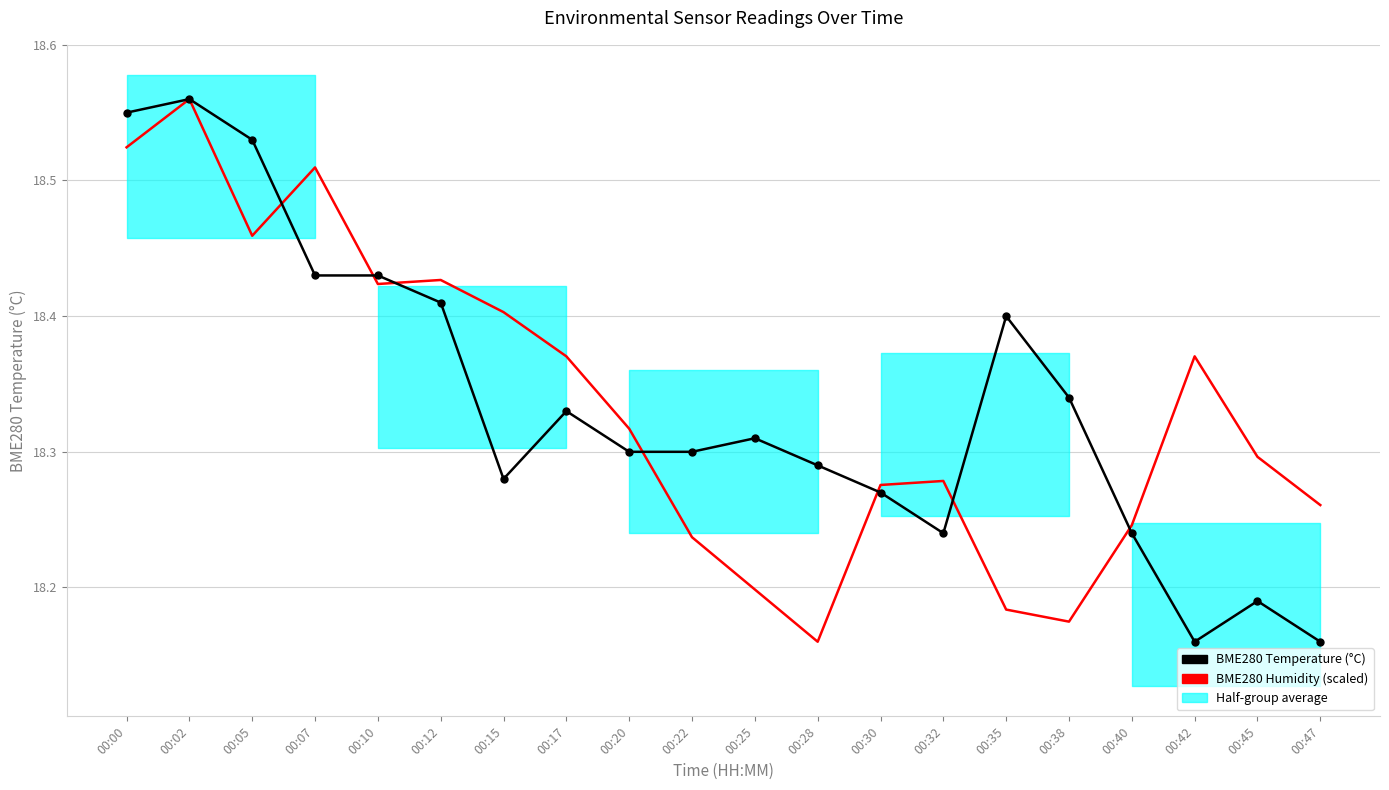

Reading left to right, transcribe all the data shown in this chart.

BME280 Temperature (°C): 18.6	18.6	18.5	18.4	18.4	18.4	18.3	18.3	18.3	18.3	18.3	18.3	18.3	18.2	18.4	18.3	18.2	18.2	18.2	18.2
BME280 Humidity (scaled): 18.5	18.6	18.5	18.5	18.4	18.4	18.4	18.4	18.3	18.2	18.2	18.2	18.3	18.3	18.2	18.2	18.2	18.4	18.3	18.3